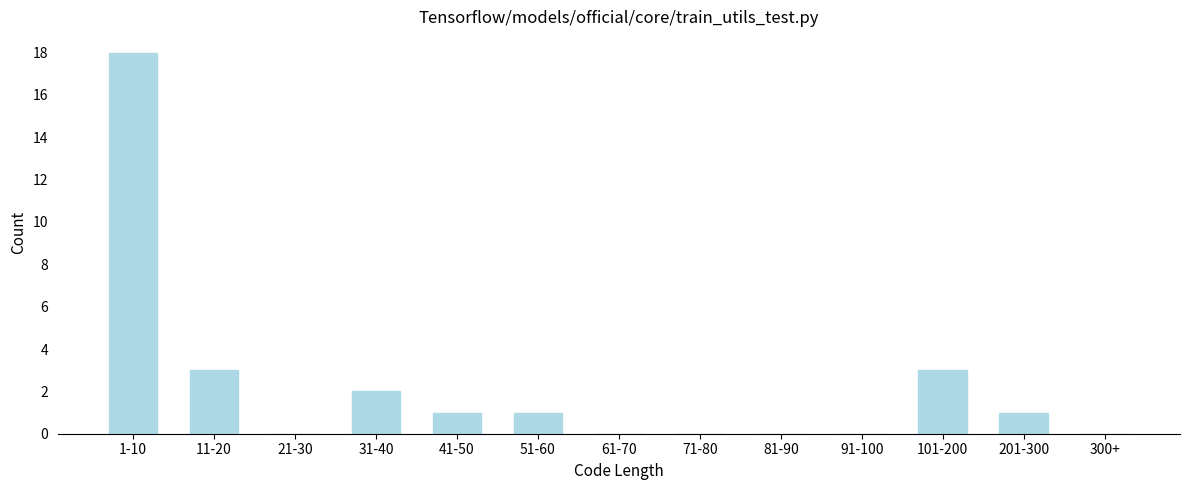

Reading left to right, list all the values displayed in this chart.

1-10=18	11-20=3	21-30=0	31-40=2	41-50=1	51-60=1	61-70=0	71-80=0	81-90=0	91-100=0	101-200=3	201-300=1	300+=0